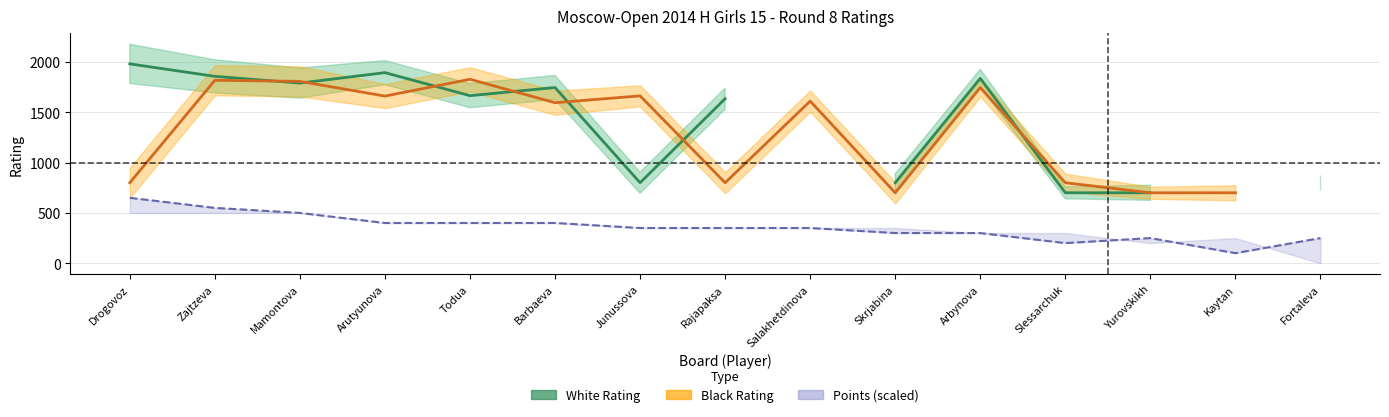

How many data points in White Rating are less than 1746?

7